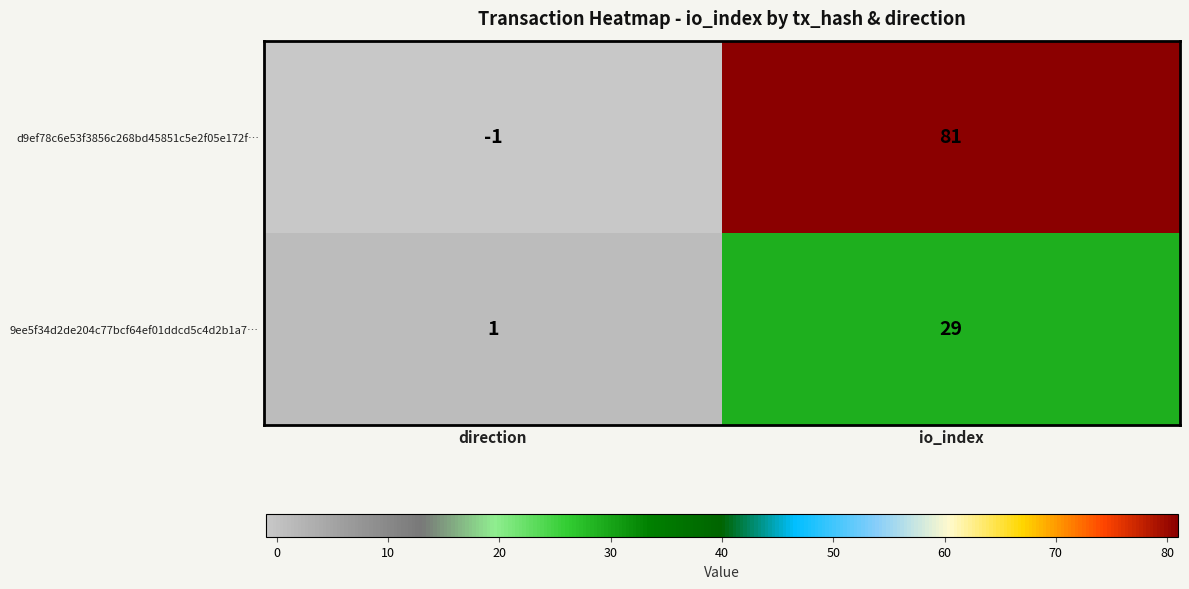

What value does the d9ef78c6e53f3856c268bd45851c5e2f05e172f… series have at io_index?

81